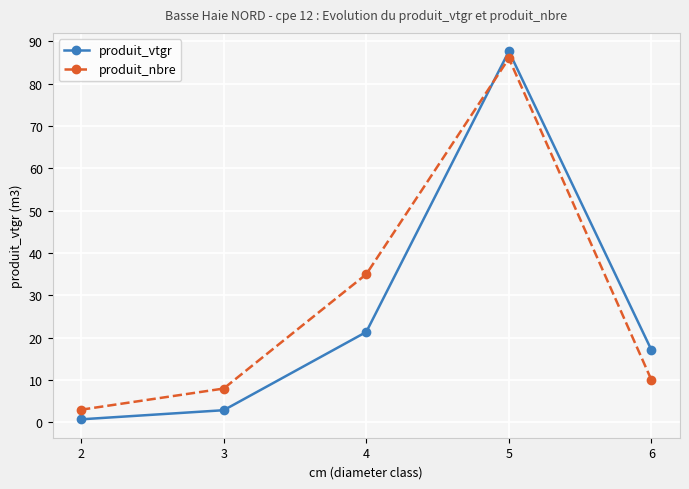

Reading right to left, list all the values displayed in this chart.

produit_vtgr: 6=17.1	5=87.7	4=21.4	3=2.9	2=0.7
produit_nbre: 6=10.0	5=86.0	4=35.0	3=8.0	2=3.0